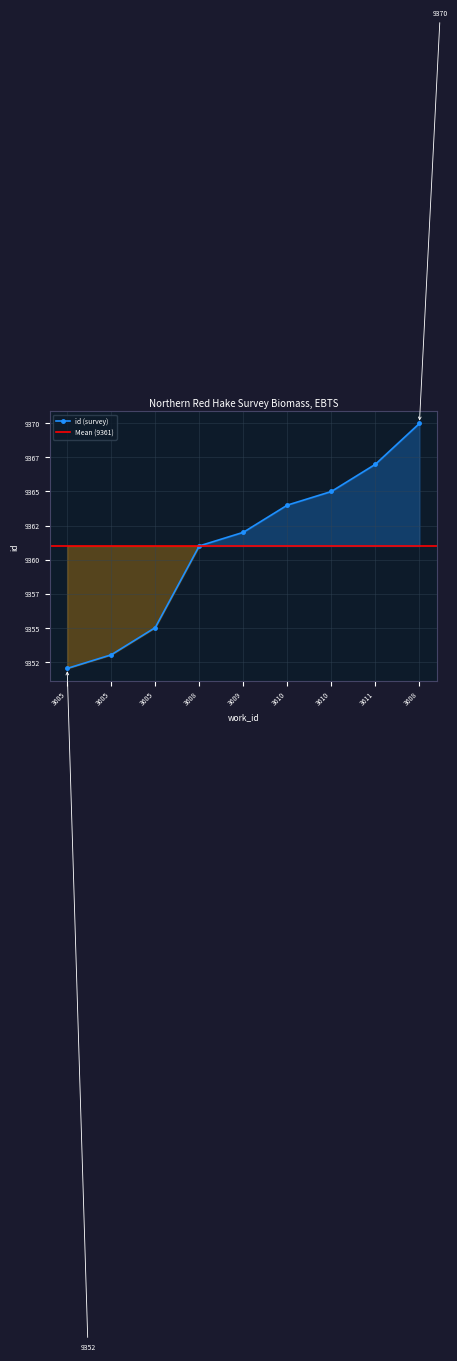

Between 3611 and 3605, which is larger?

3611